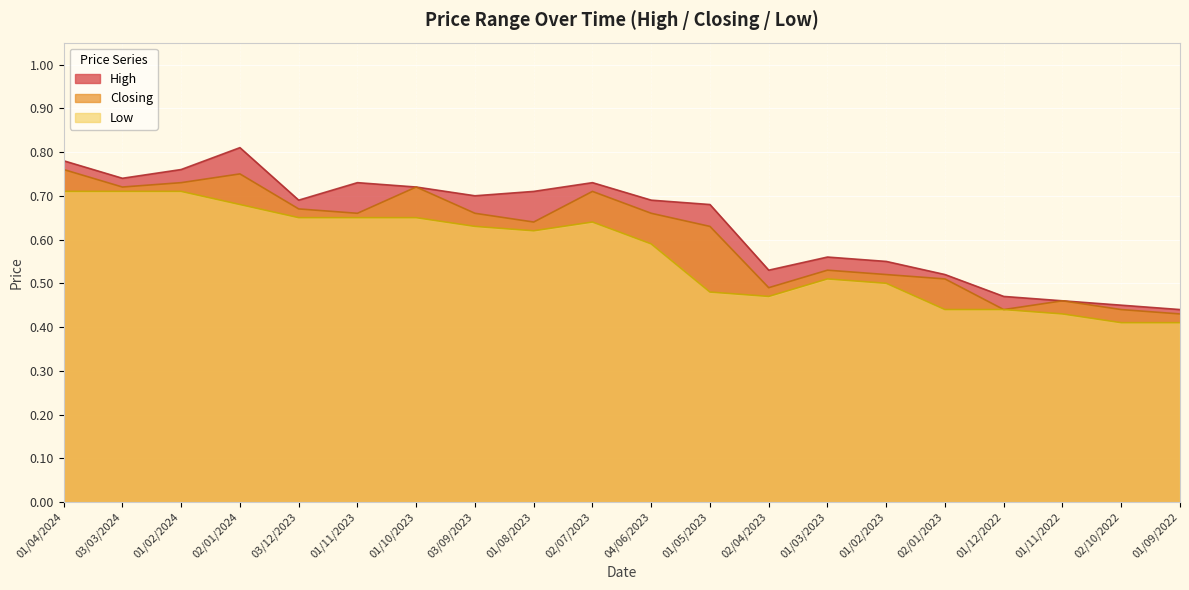

The value of Low at 01/10/2023 is 0.4. True or false?

False